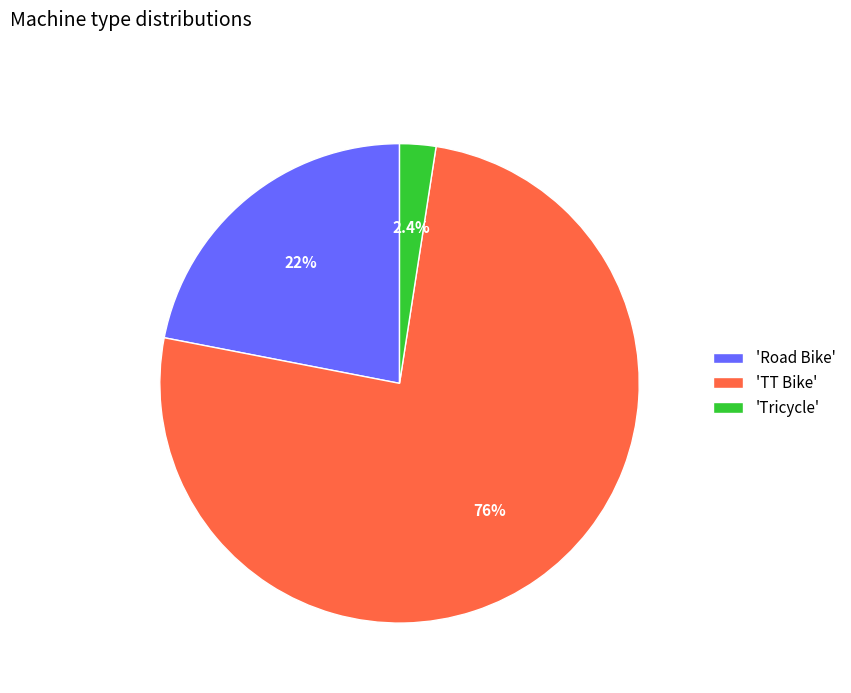

How much of the chart is everything except 'Road Bike'?

78.0%